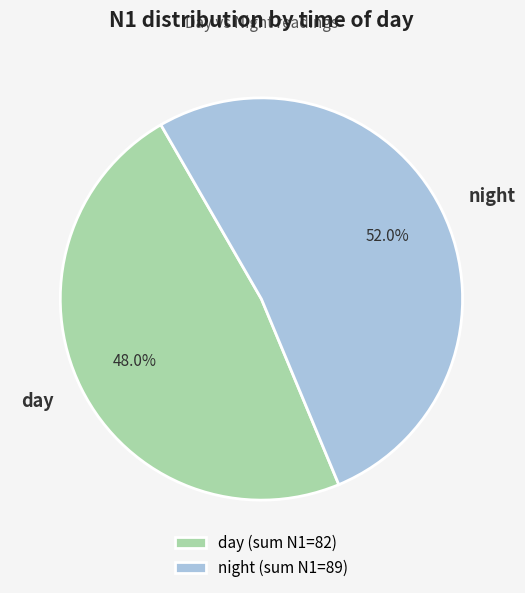

Approximately how many times larger is the value at day compared to night?

0.9